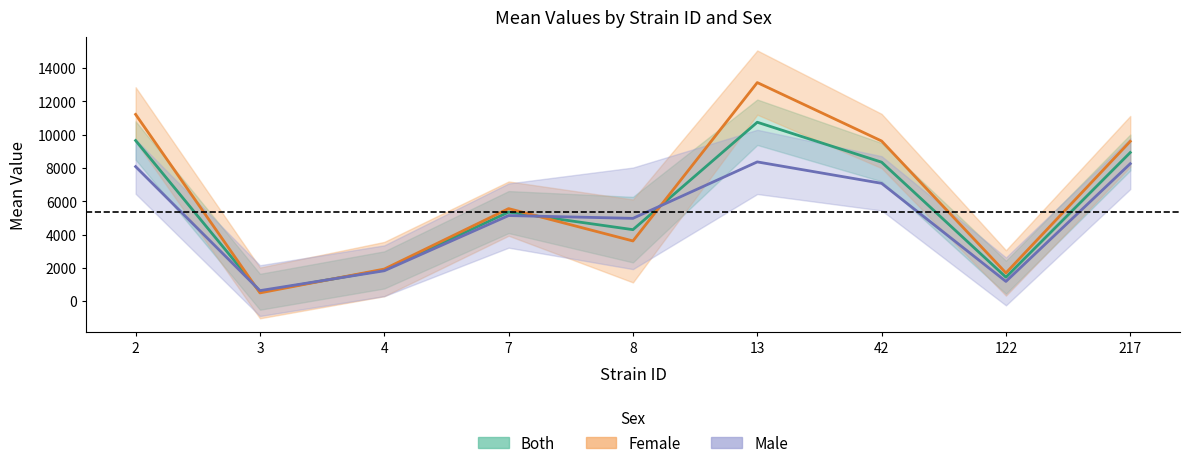

Reading left to right, list all the values displayed in this chart.

Both (mean): 9642.4	562.9	1875.0	5345.9	4291.5	10738.5	8342.3	1438.0	8921.5
Female (mean): 11209.3	494.4	1926.0	5554.4	3613.0	13119.6	9612.6	1692.5	9592.4
Male (mean): 8075.6	631.4	1824.1	5137.4	4970.0	8357.4	7072.0	1183.5	8250.6